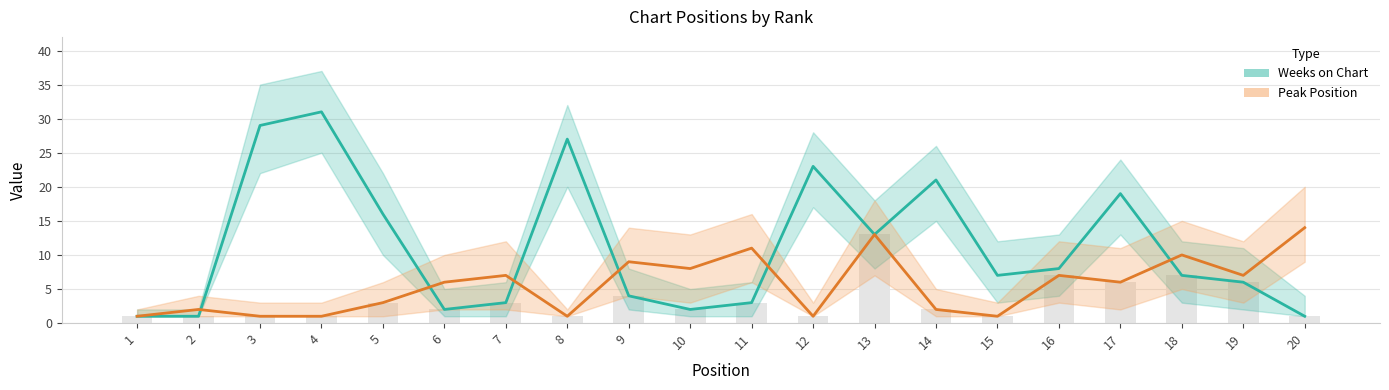

At which category is the sum across all series the highest?

4